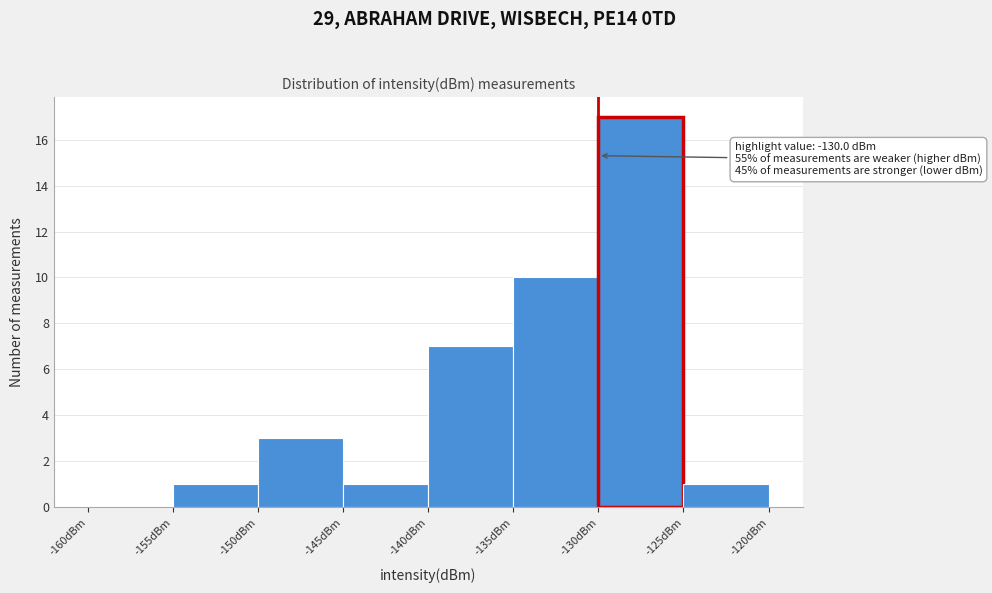

Over which range of the x-axis is the bar tallest?

-130 to -125